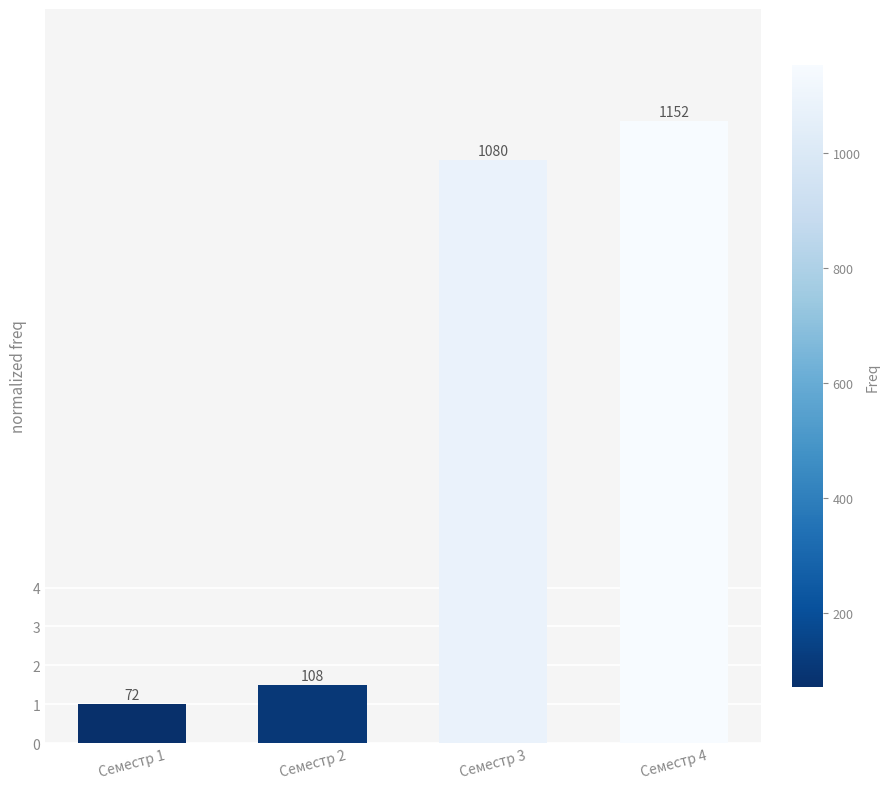

How many bars are there in total?

4